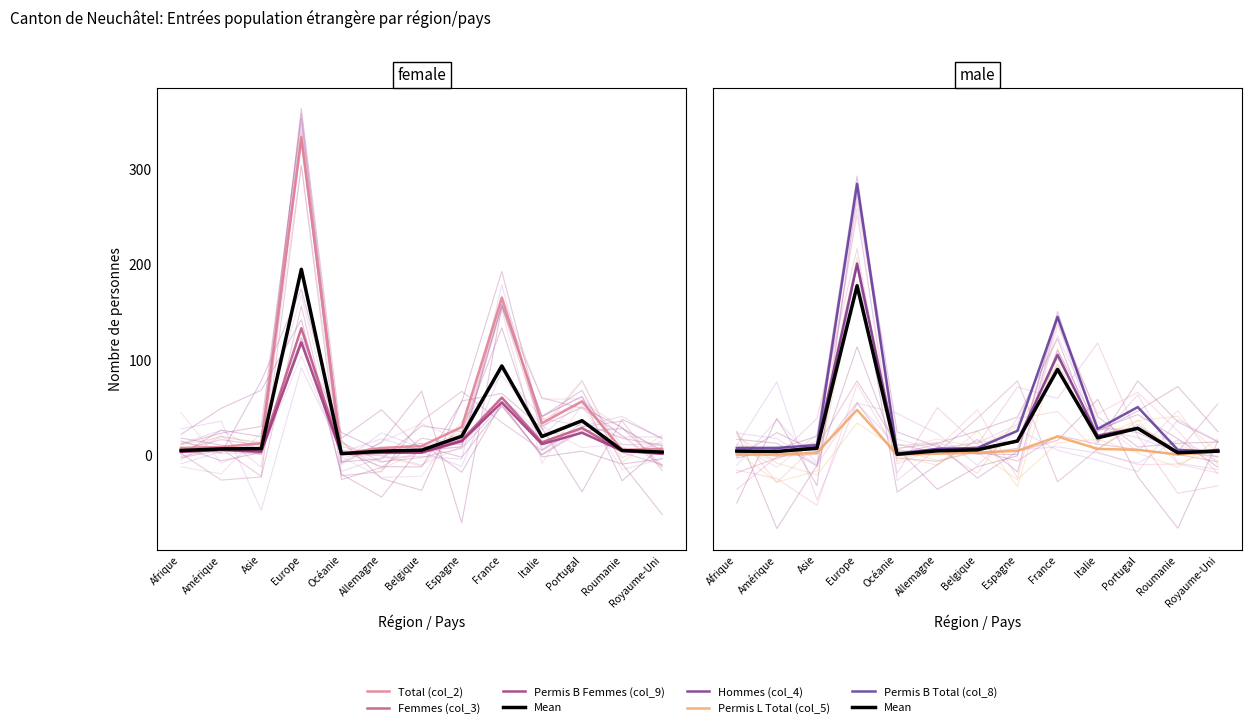

Which has a higher value, Afrique or Espagne?

Espagne